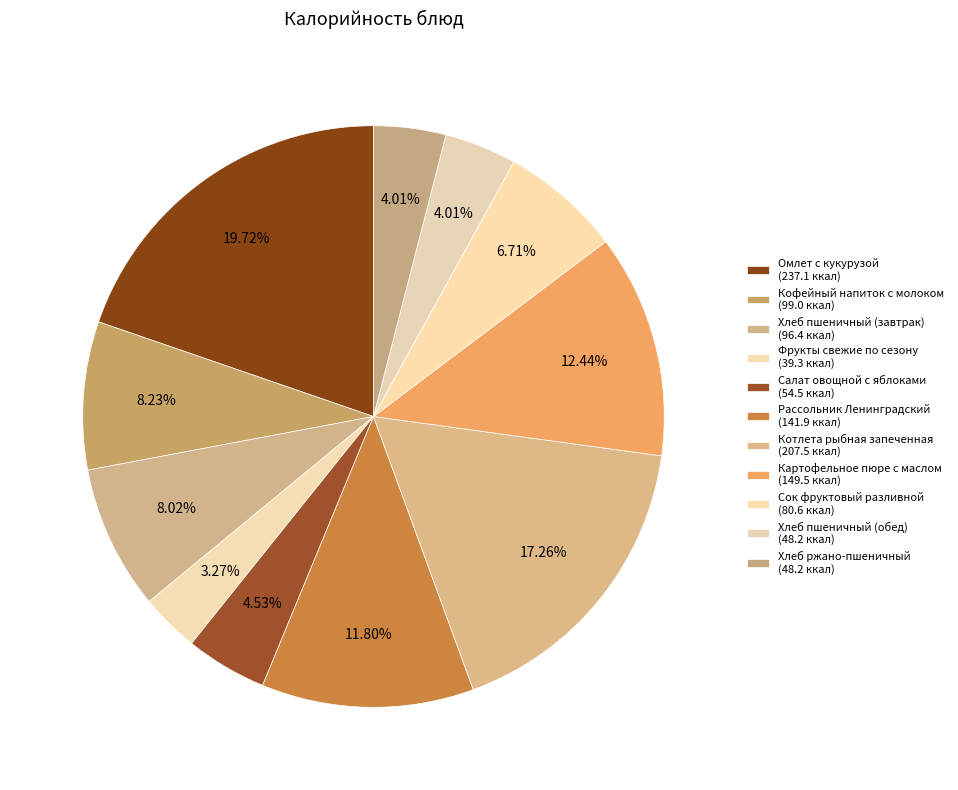

Is it true that Фрукты свежие по сезону is 3% of the pie?

True